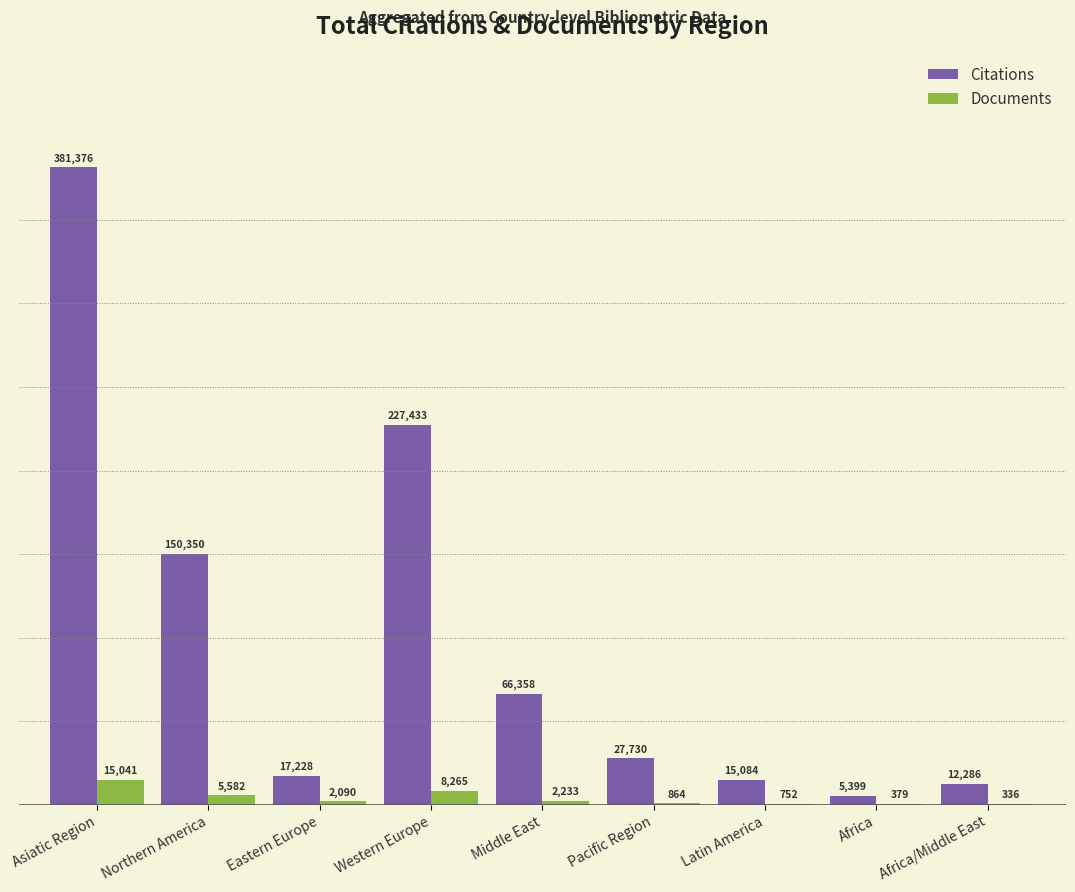

What are all the series names shown in the legend?

Citations, Documents